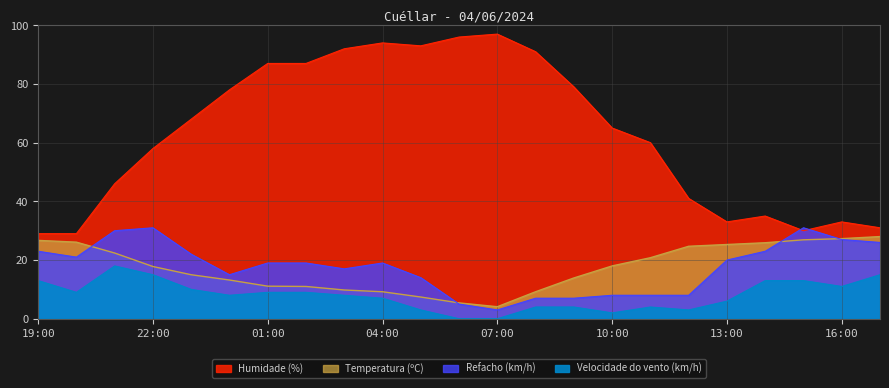

What is the label of the 7th point from the left?

01:00